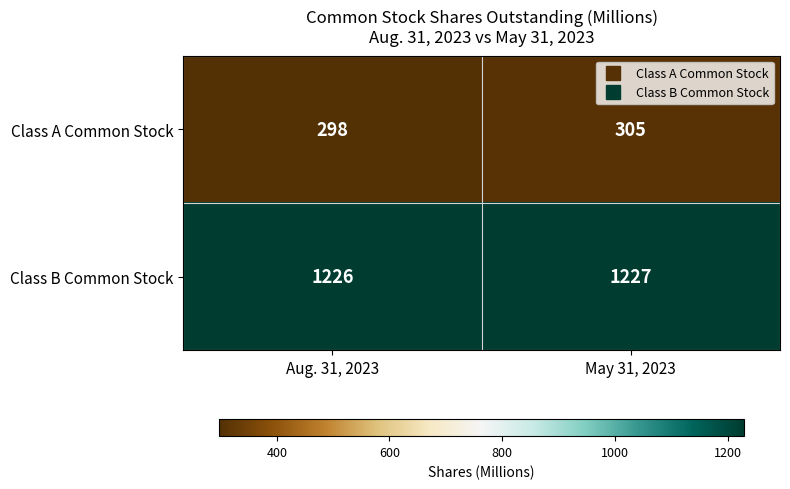

What is the spread (max minus min) of values at May 31, 2023?

922